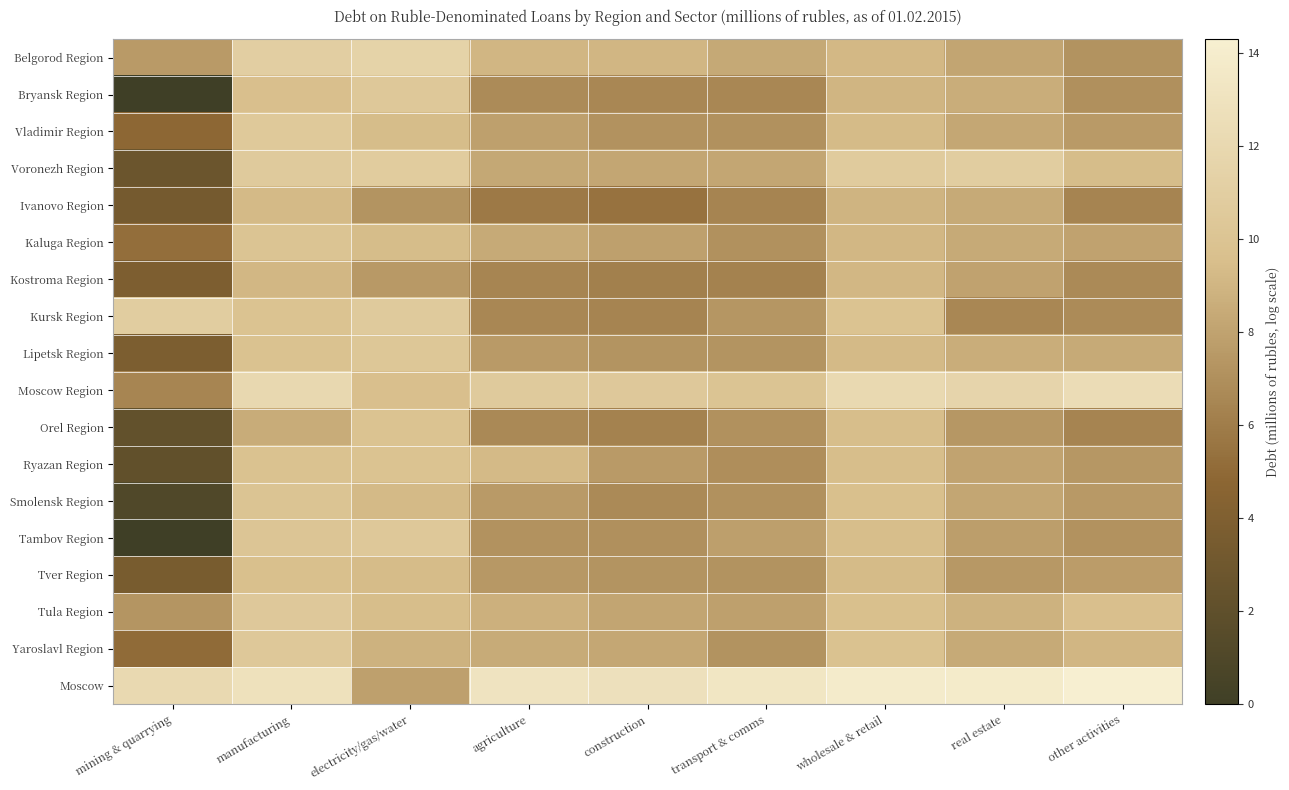

Which series has the largest range (max minus min)?

Bryansk Region